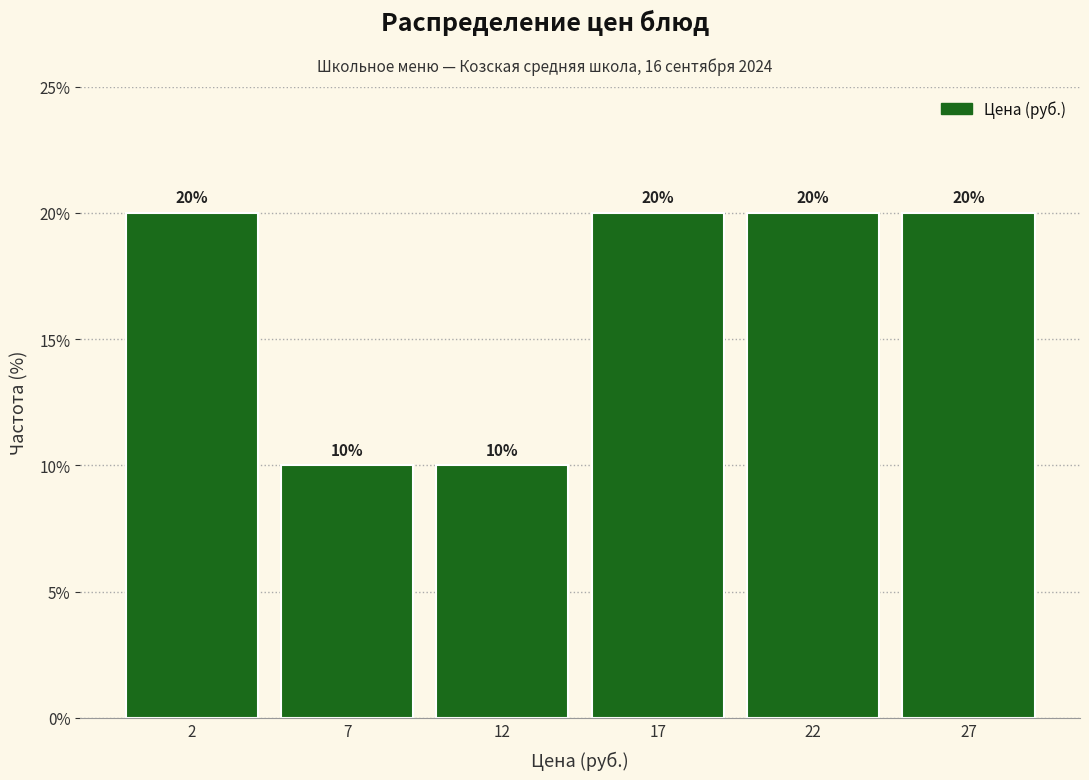

Reading left to right, transcribe all the data shown in this chart.

20	10	10	20	20	20